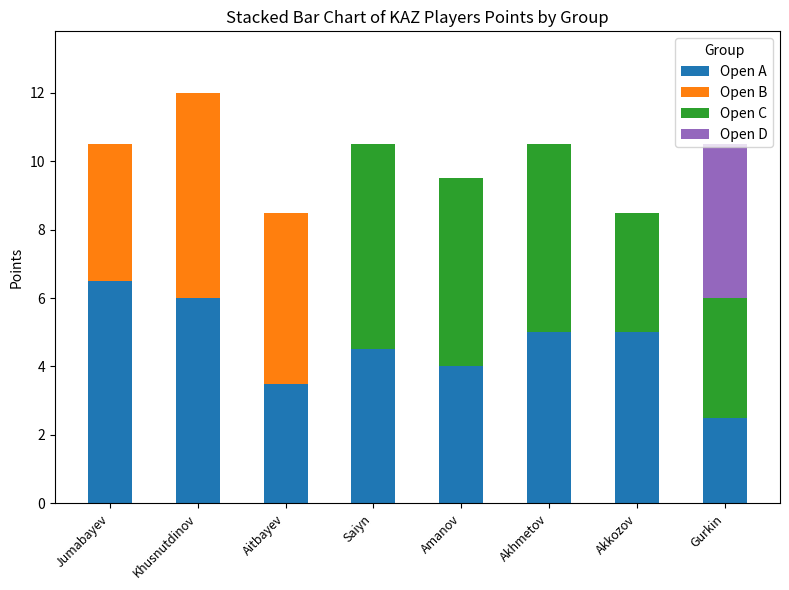

What are all the series names shown in the legend?

Open A, Open B, Open C, Open D